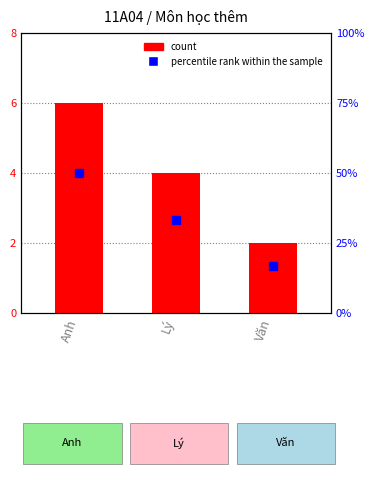

What is the change in value from Lý to Văn?

-2